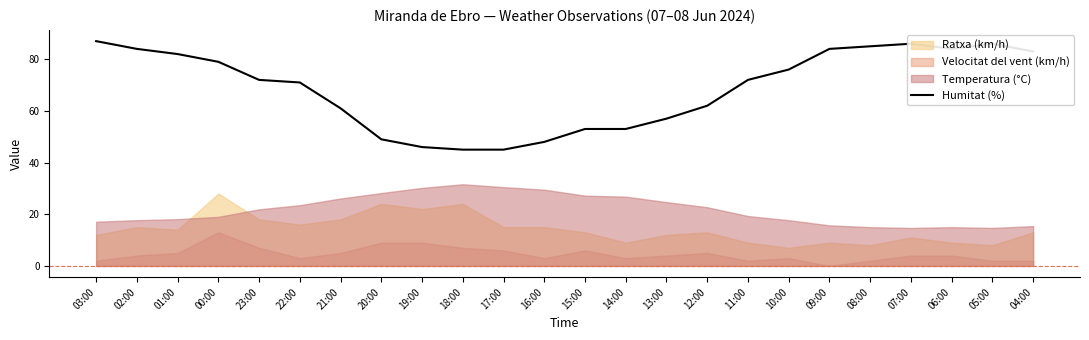

At which category does the data reach its first local valley?

06:00